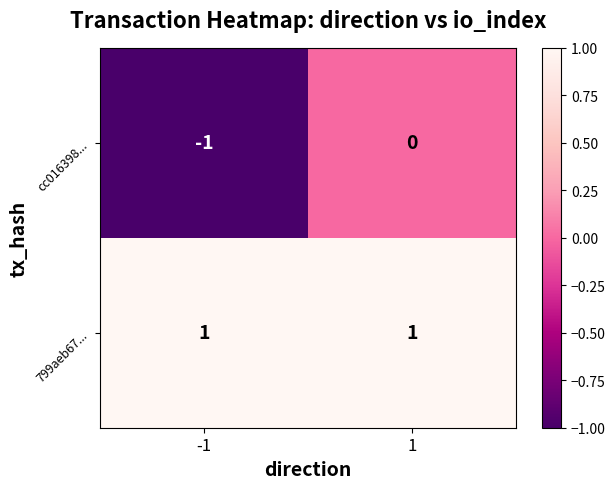

The value of 799aeb67... at 1 is 2. True or false?

False